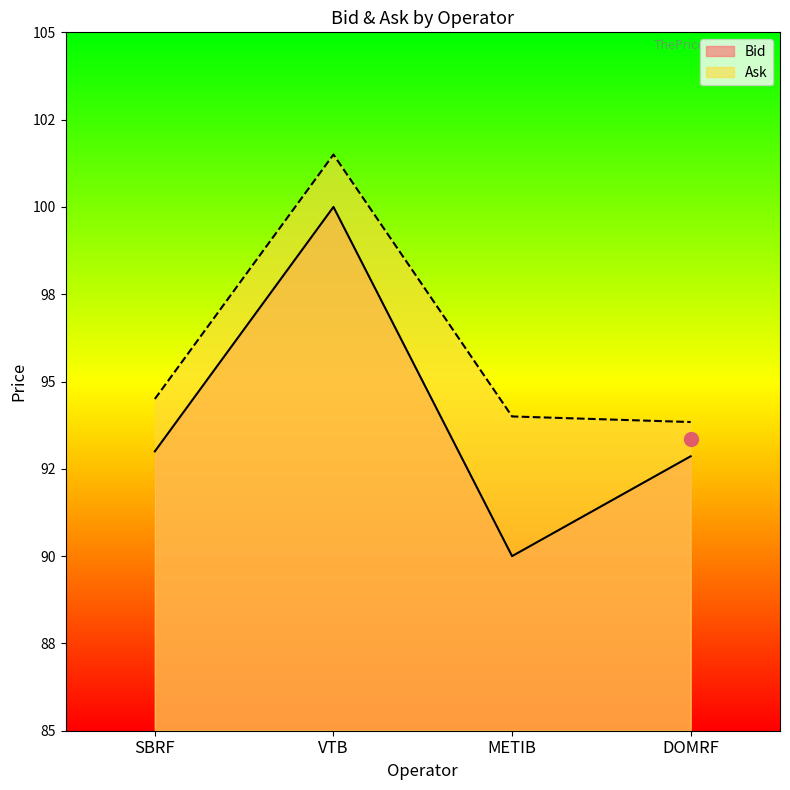

What is the label of the 2nd point from the right?

METIB